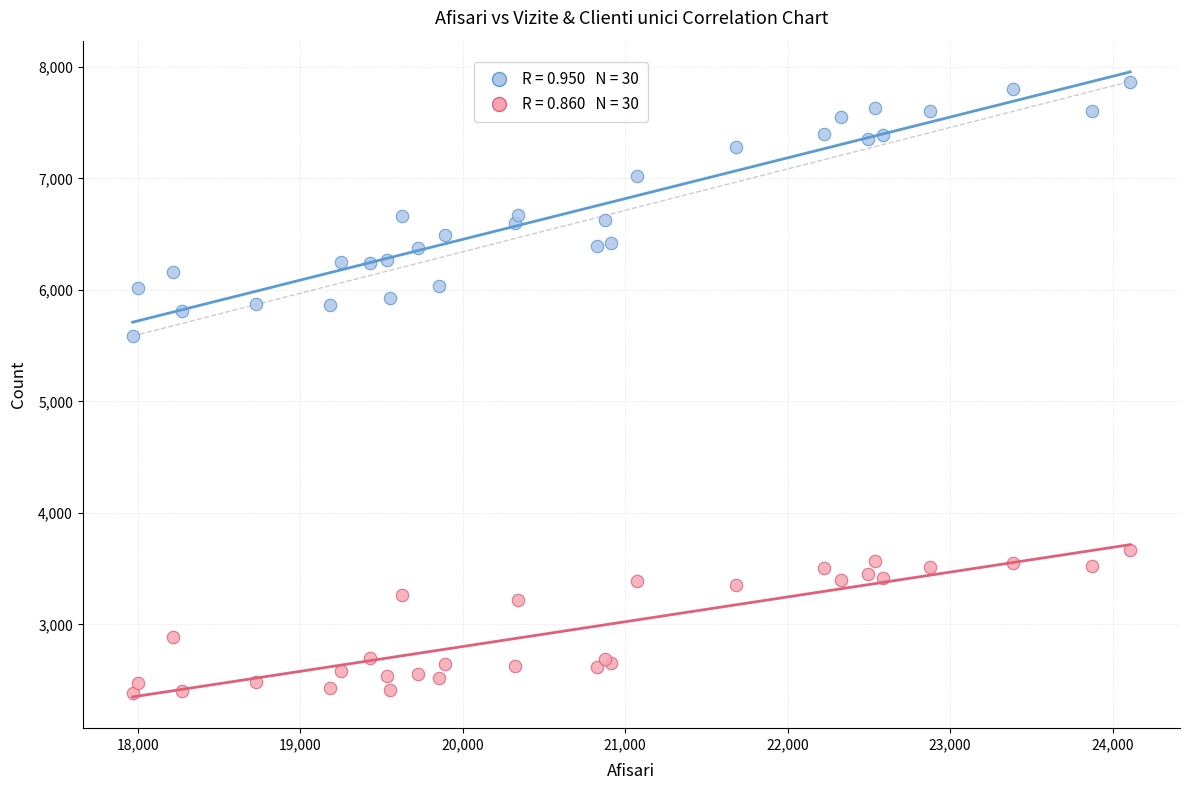

Across all series, what Y value is closest to 5126?

5586